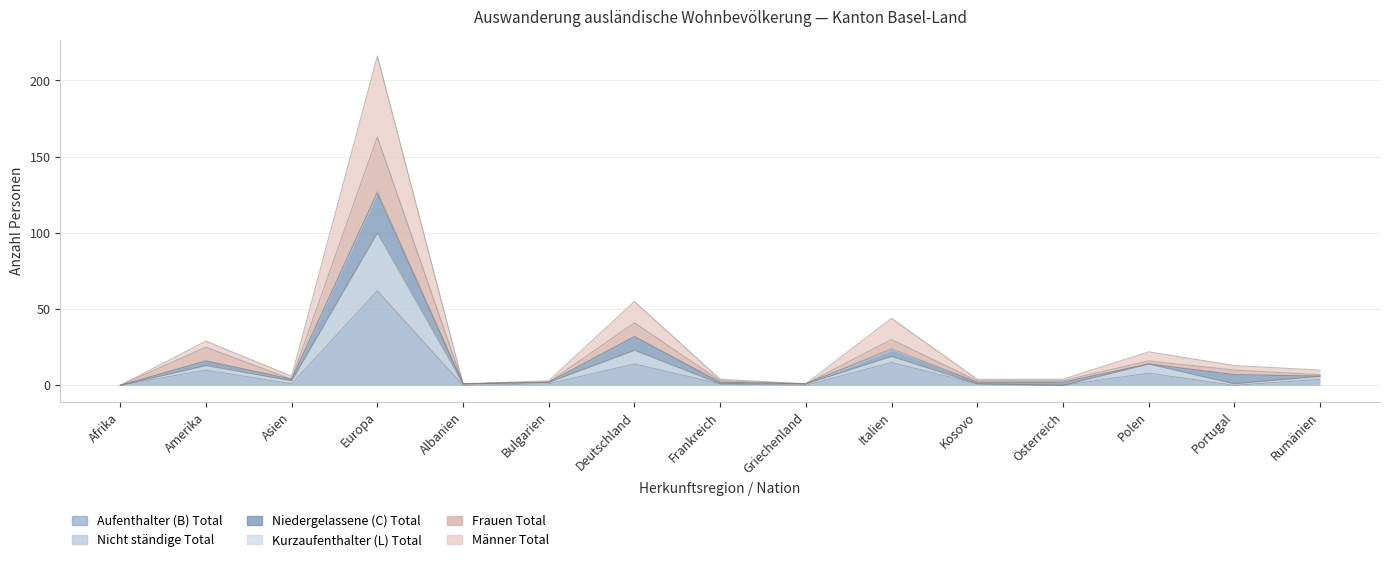

The value of Nicht ständige Total at Bulgarien is 3. True or false?

False